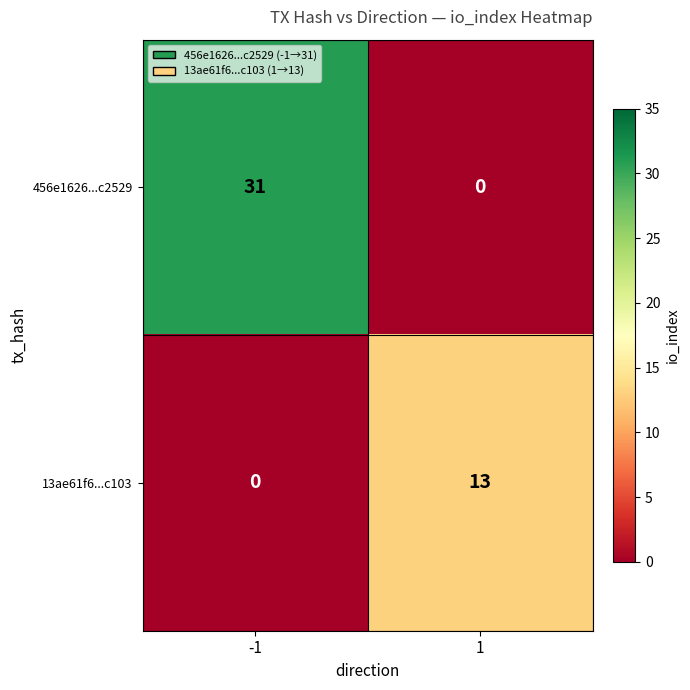

What is the maximum value for 456e1626...c2529?

31